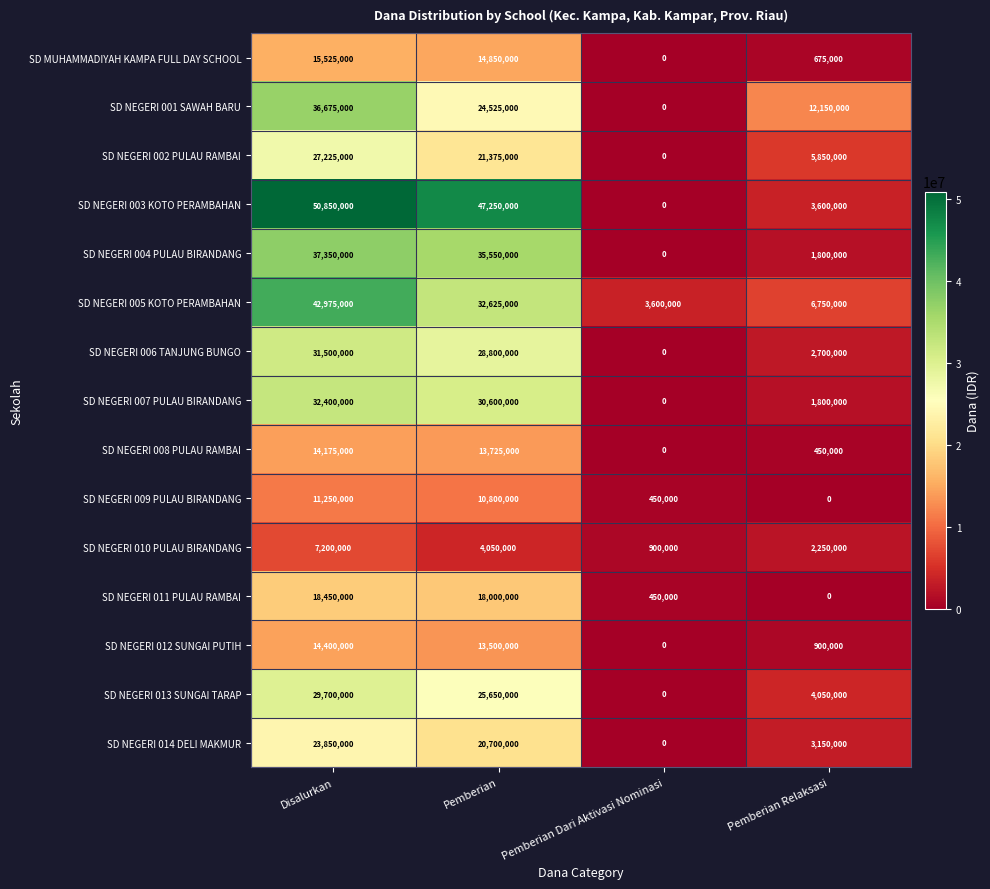

At which category is the sum across all series the highest?

Disalurkan